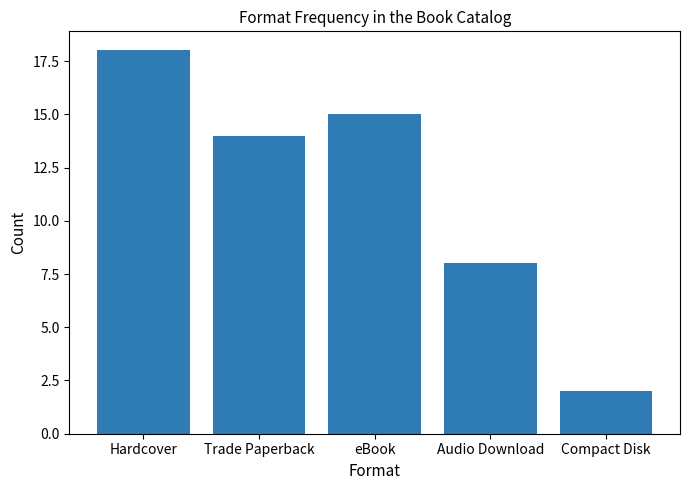

Is it true that the value at Compact Disk is 2?

True